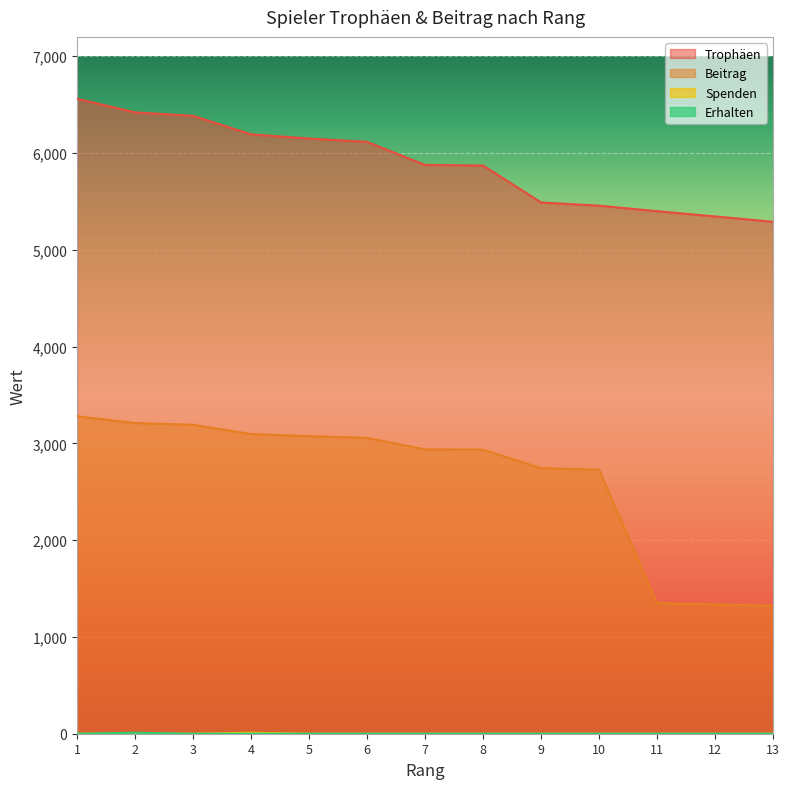

True or false: Spenden and Trophäen cross at least once.

False